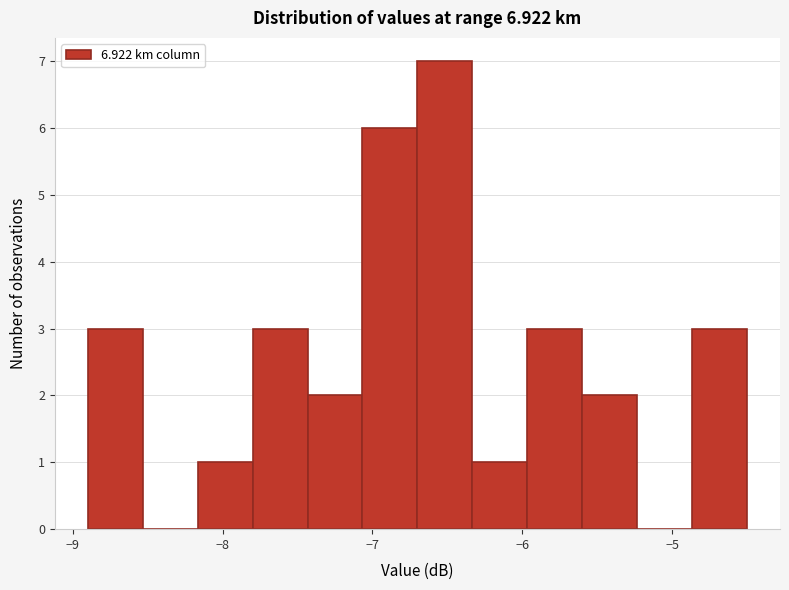

Around what value on the x-axis is the tallest bar? Give the approximate position of its centre, as read against the axis.

-6.5